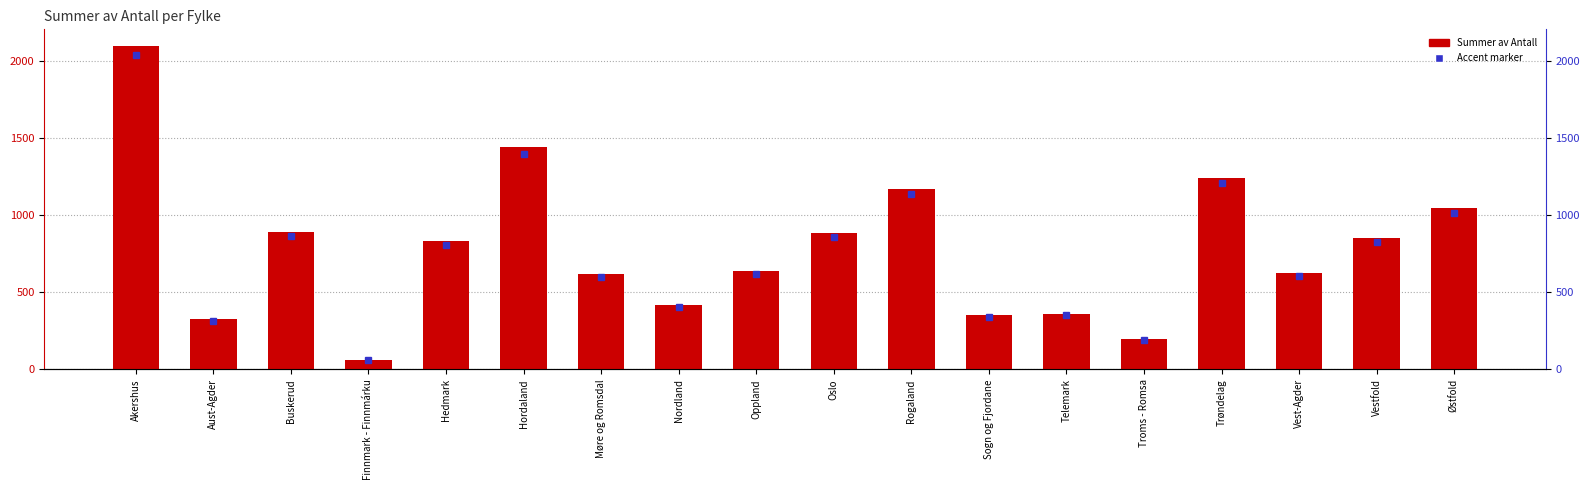

How many data points does each series have?

18